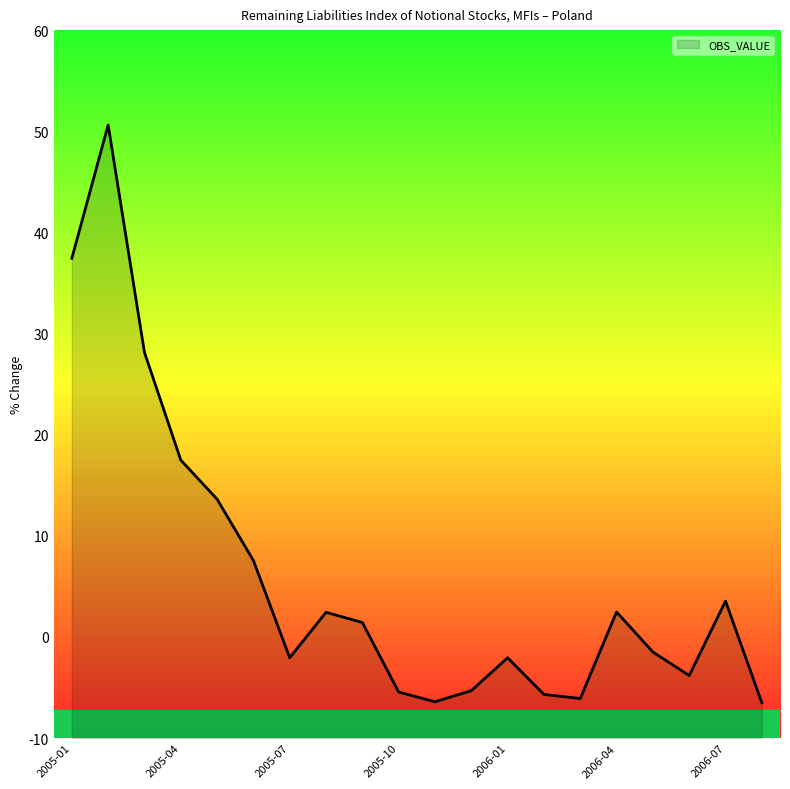

Reading right to left, transcribe all the data shown in this chart.

-6.5	3.5	-3.8	-1.5	2.5	-6.1	-5.7	-2.1	-5.3	-6.4	-5.4	1.4	2.4	-2.1	7.6	13.6	17.5	28.1	50.6	37.4